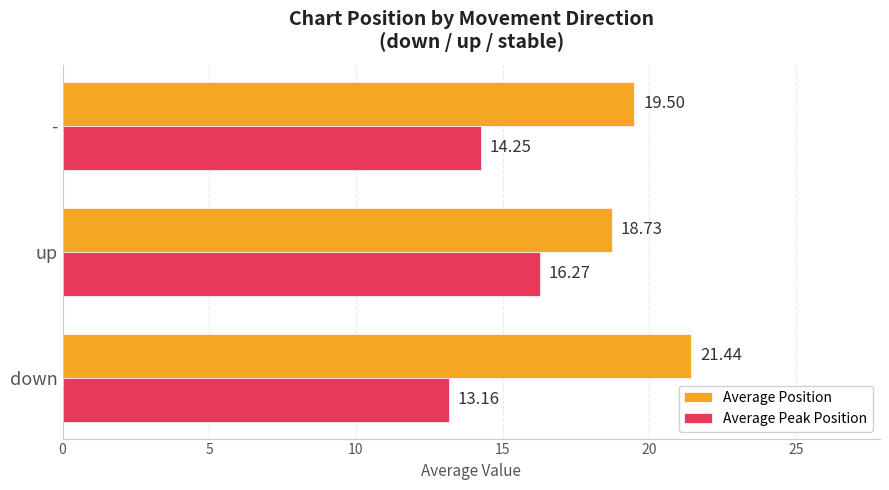

At which label is Average Peak Position closest to 14?

-